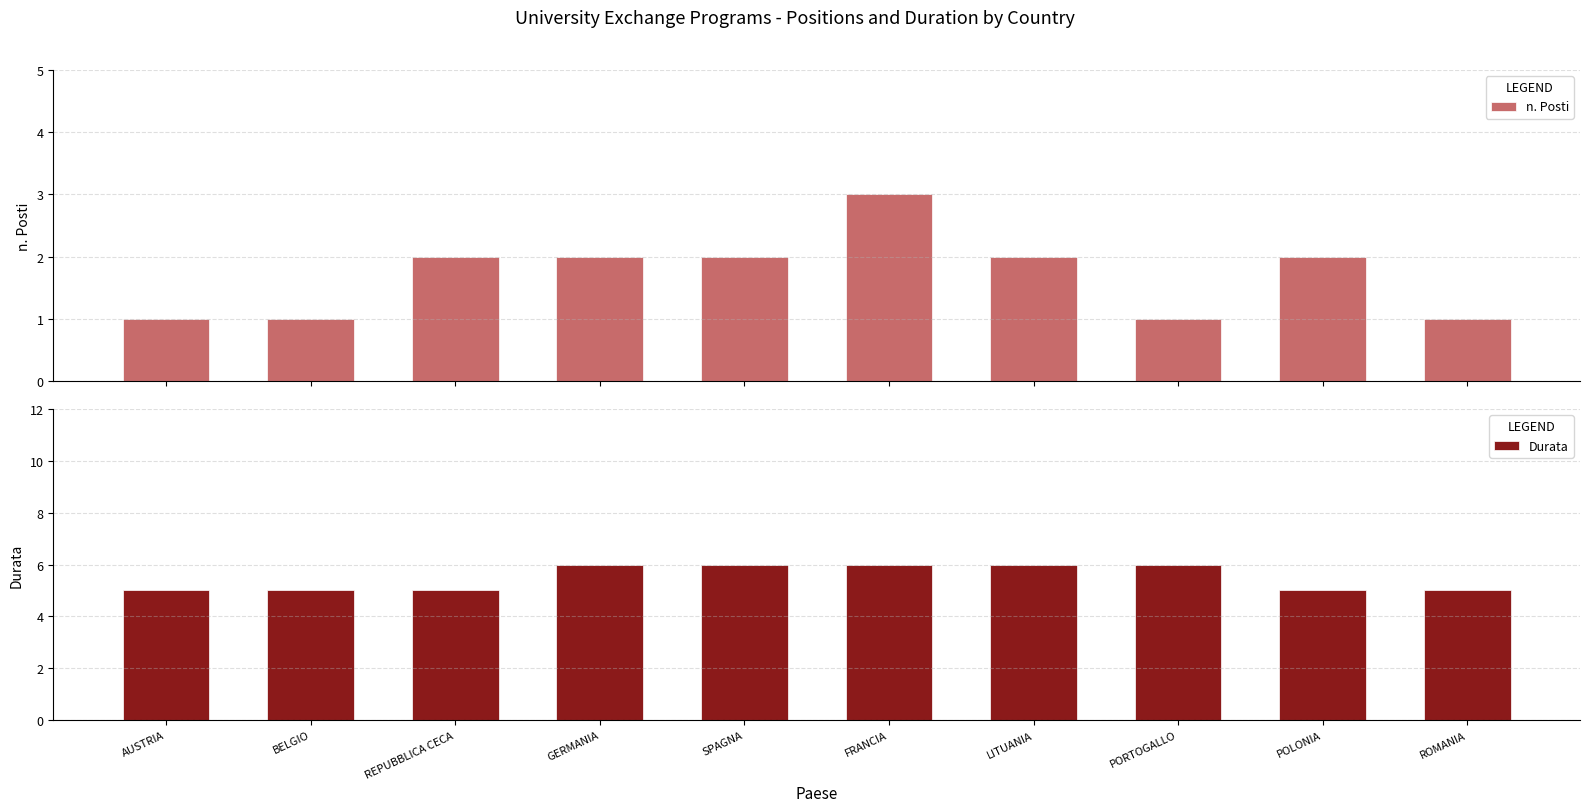

What is the total value across all series at AUSTRIA?

6